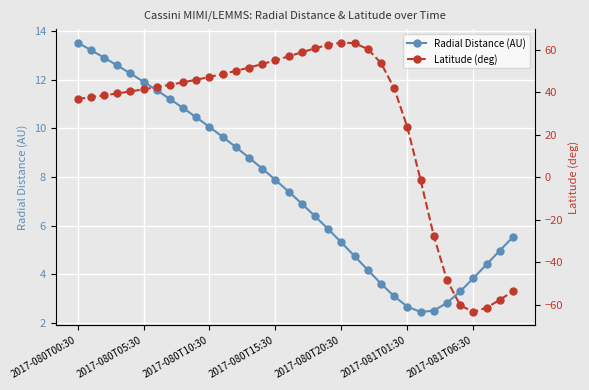

What is the maximum value for Radial Distance (AU)?

13.5